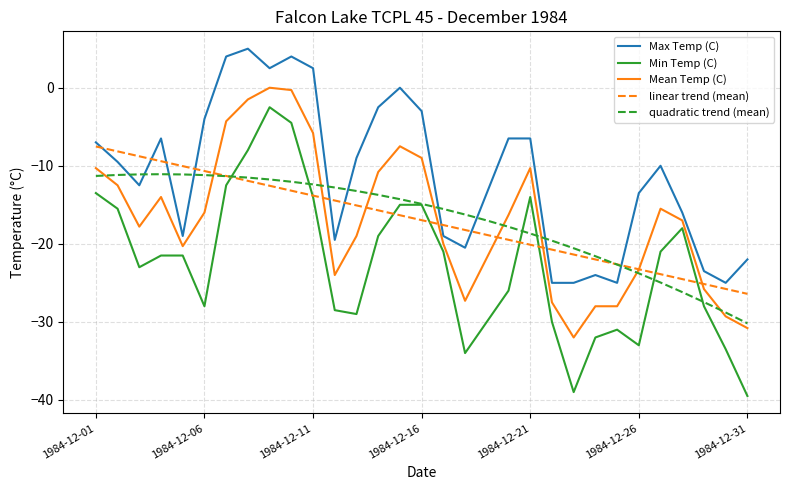

What is the minimum value shown in the chart?

-39.5